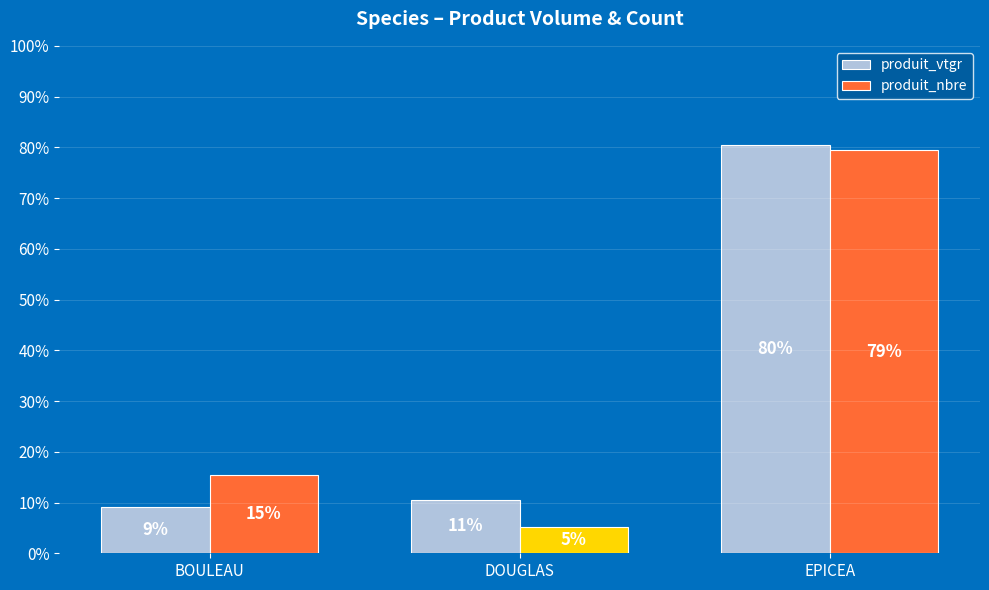

How many bars are there in each group?

2